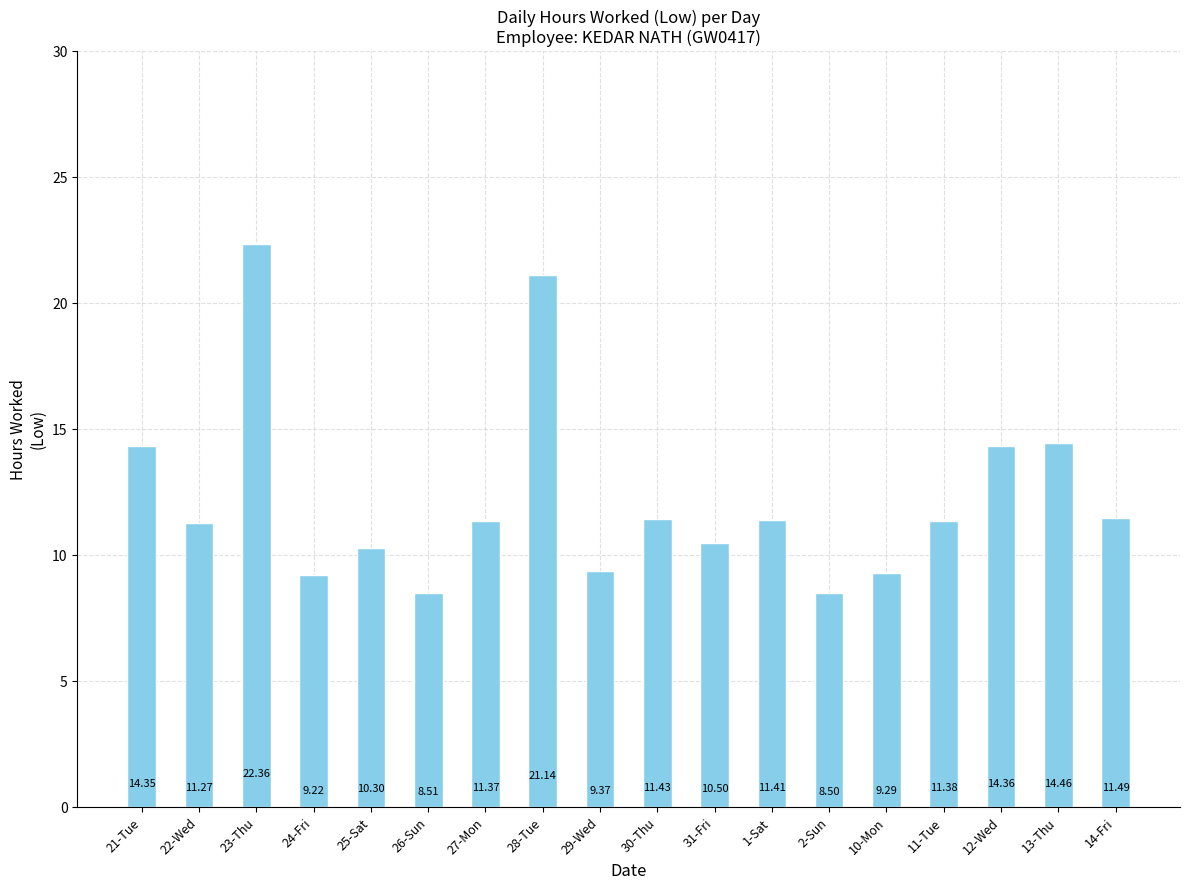

The chart shows a value of 4.6 at 28-Tue. True or false?

False